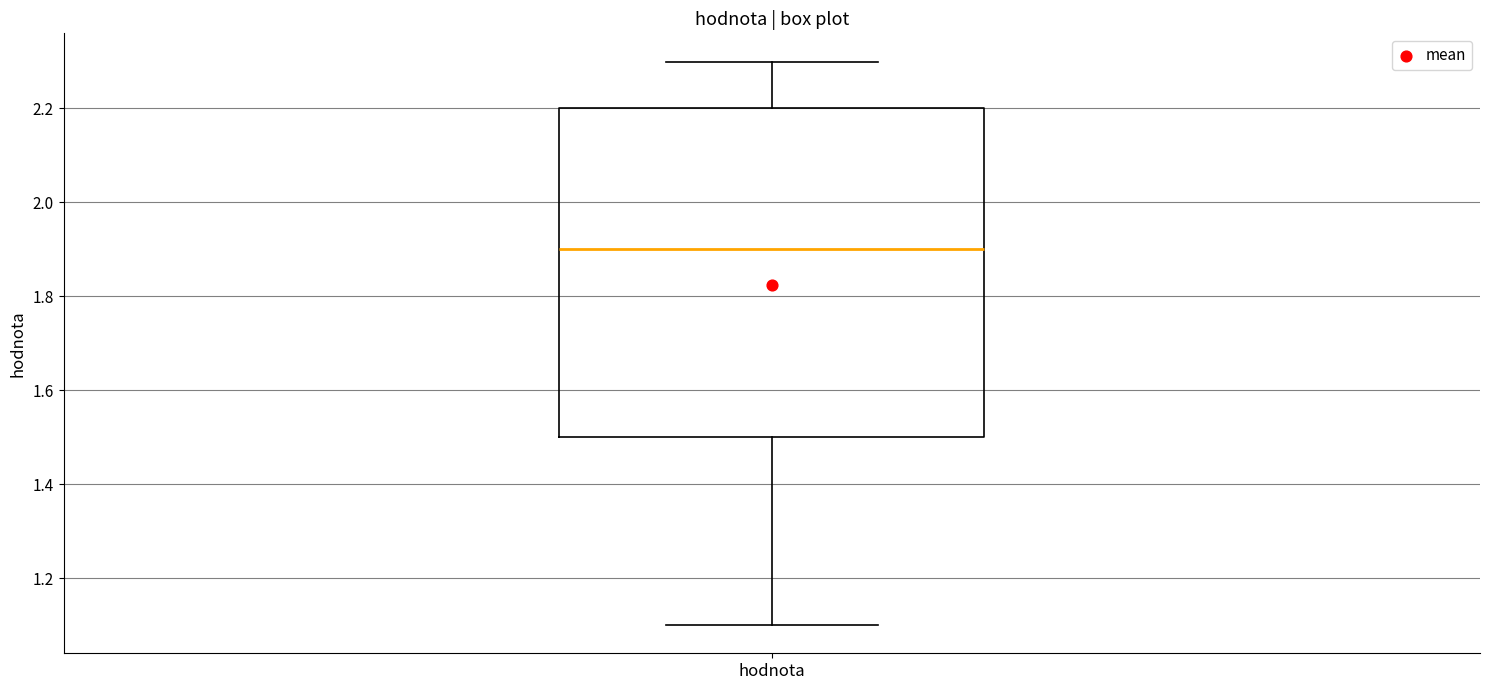

Read this box plot against the y-axis: the position of the median line, the range covered by the box, and the ends of both whiskers. The values are not printed on the chart, so give them approximately, as read against the axis.

median 1.9, box 1.5 to 2.2, whiskers 1.1 to 2.3